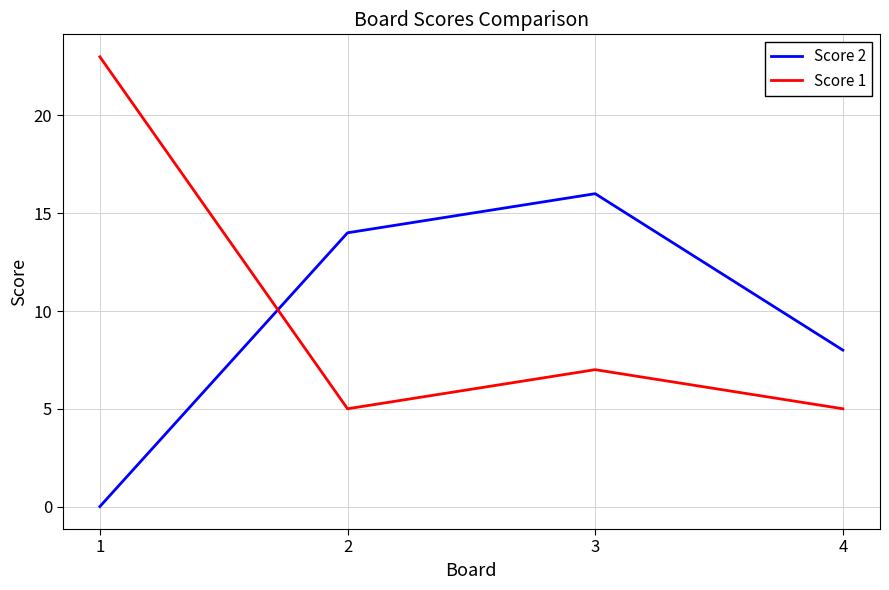

Which category has the lowest value in the Score 2 series?

1